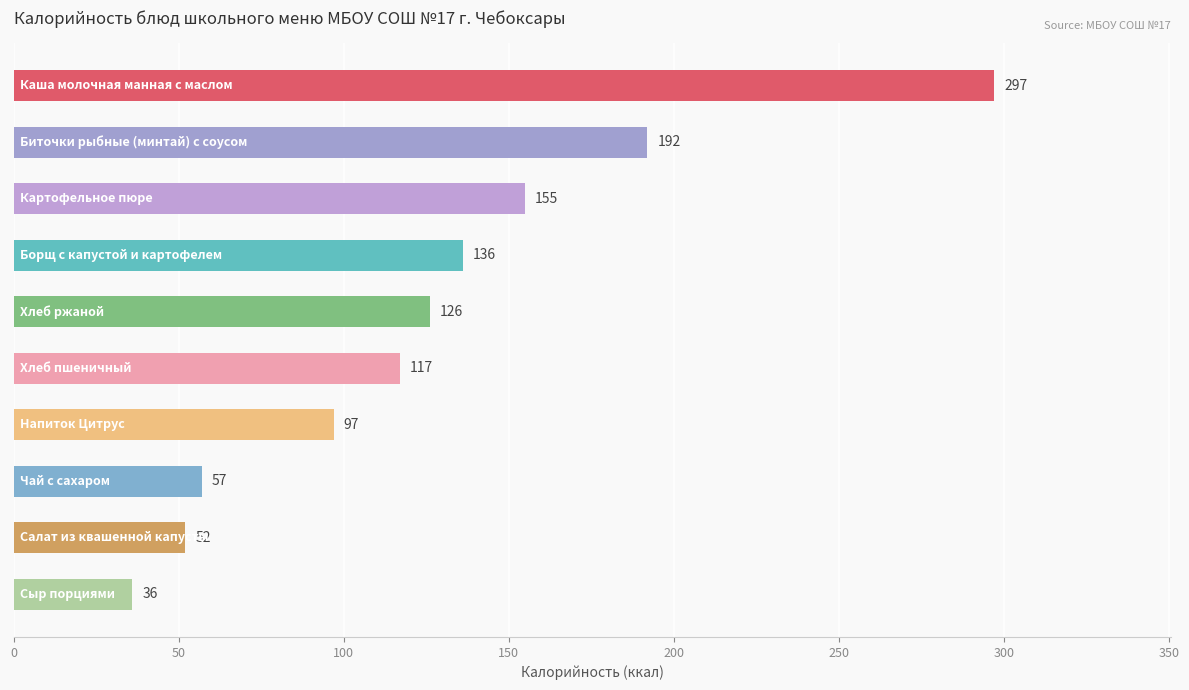

What is the greatest value displayed?

297